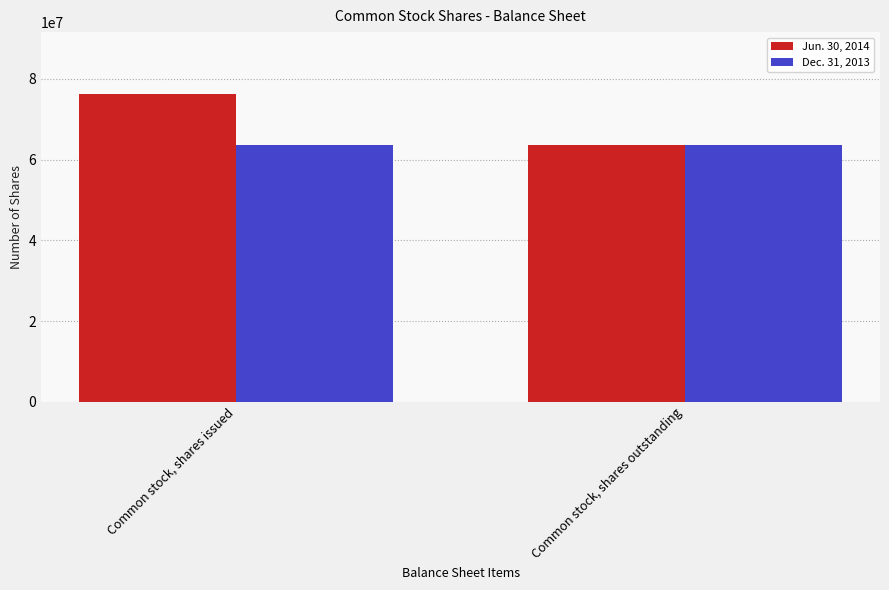

What is the greatest value displayed?

76324130